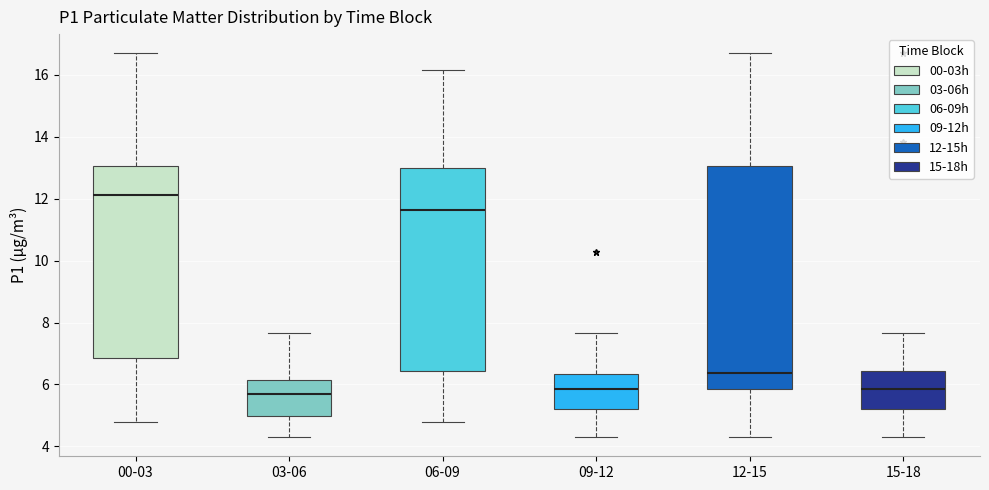

Reading left to right, read every box against the y-axis: the position of its median line, the range the box covers, and the ends of its whiskers. The values are not printed on the chart, so give them approximately, as read against the axis.

00-03: median 12.2, box 6.8 to 13.0, whiskers 4.8 to 16.8
03-06: median 5.6, box 5.0 to 6.2, whiskers 4.4 to 7.6
06-09: median 11.6, box 6.4 to 13.0, whiskers 4.8 to 16.2
09-12: median 5.8, box 5.2 to 6.4, whiskers 4.4 to 7.6
12-15: median 6.4, box 5.8 to 13.0, whiskers 4.4 to 16.8
15-18: median 5.8, box 5.2 to 6.4, whiskers 4.4 to 7.6